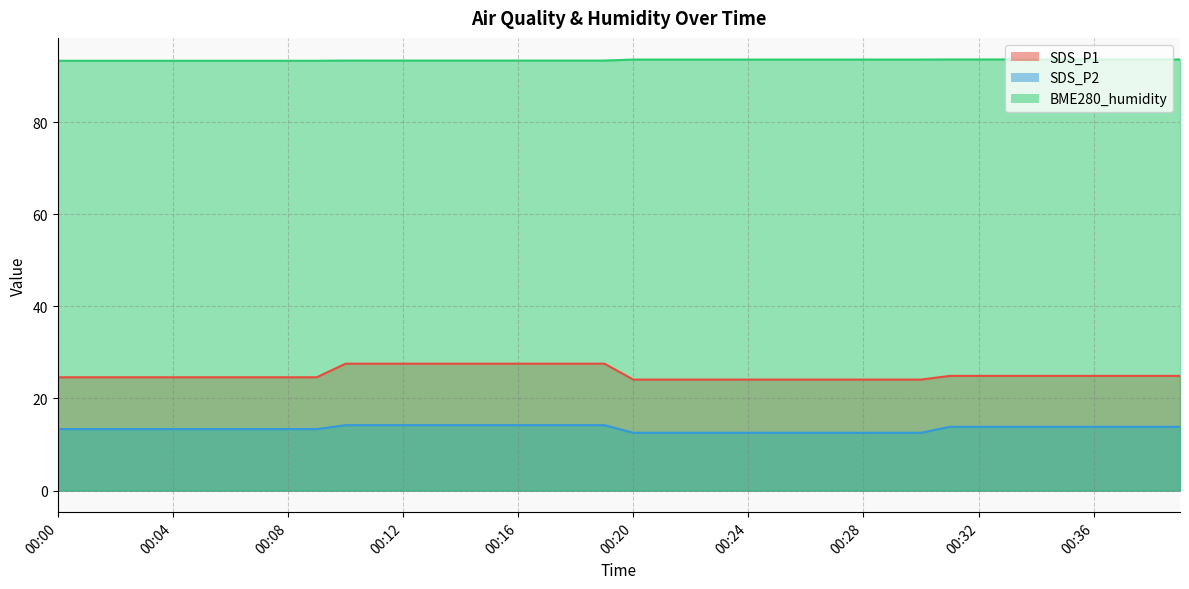

True or false: SDS_P2 has a value of 12.6 at 00:25.

True